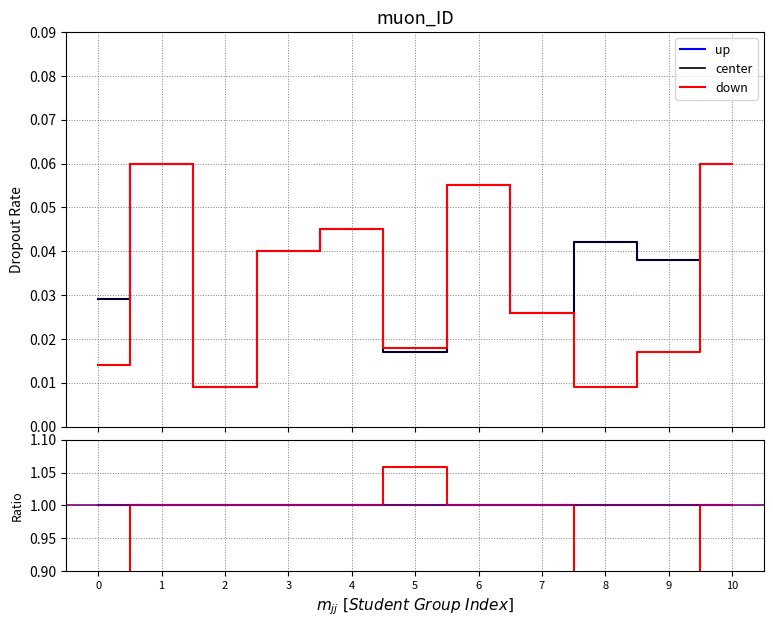

What are all the series names shown in the legend?

up, center, down